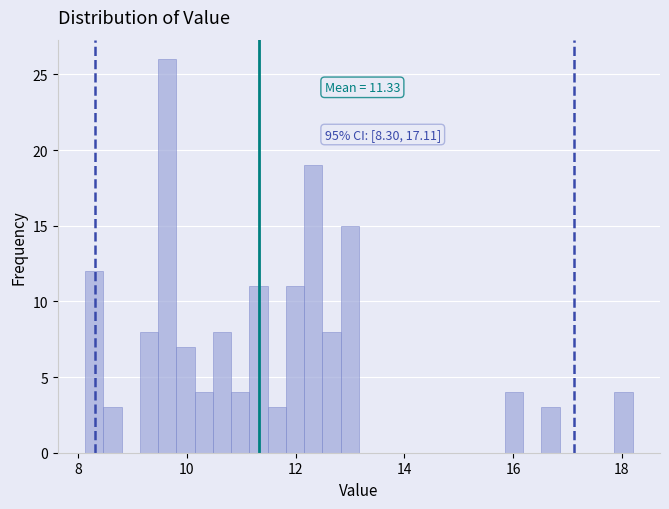

Around what value on the x-axis is the tallest bar? Give the approximate position of its centre, as read against the axis.

9.6